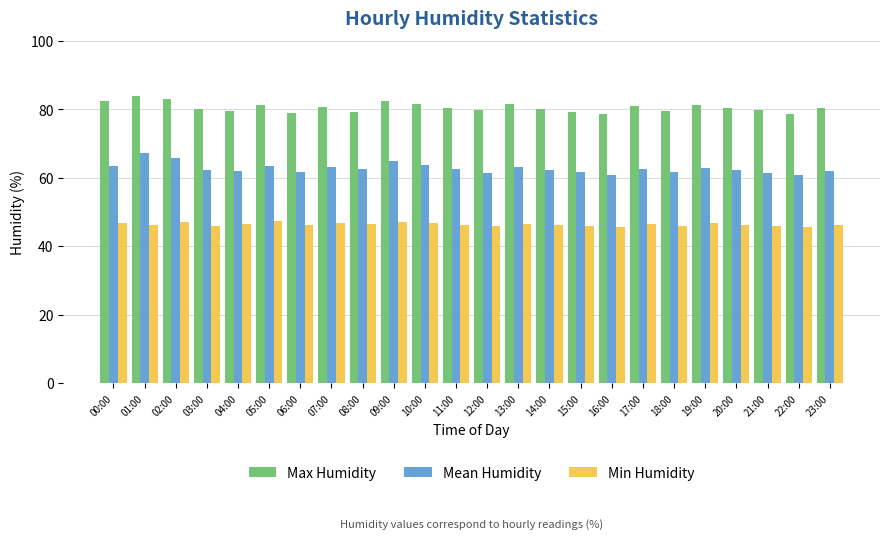

What is the maximum value for Min Humidity?

47.3